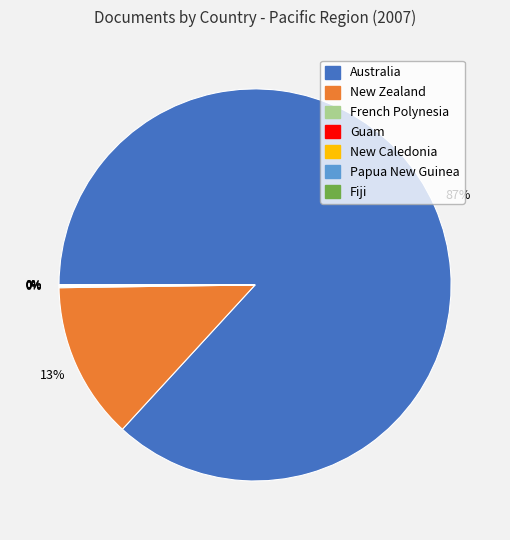

Which category has the biggest portion of the pie?

Australia